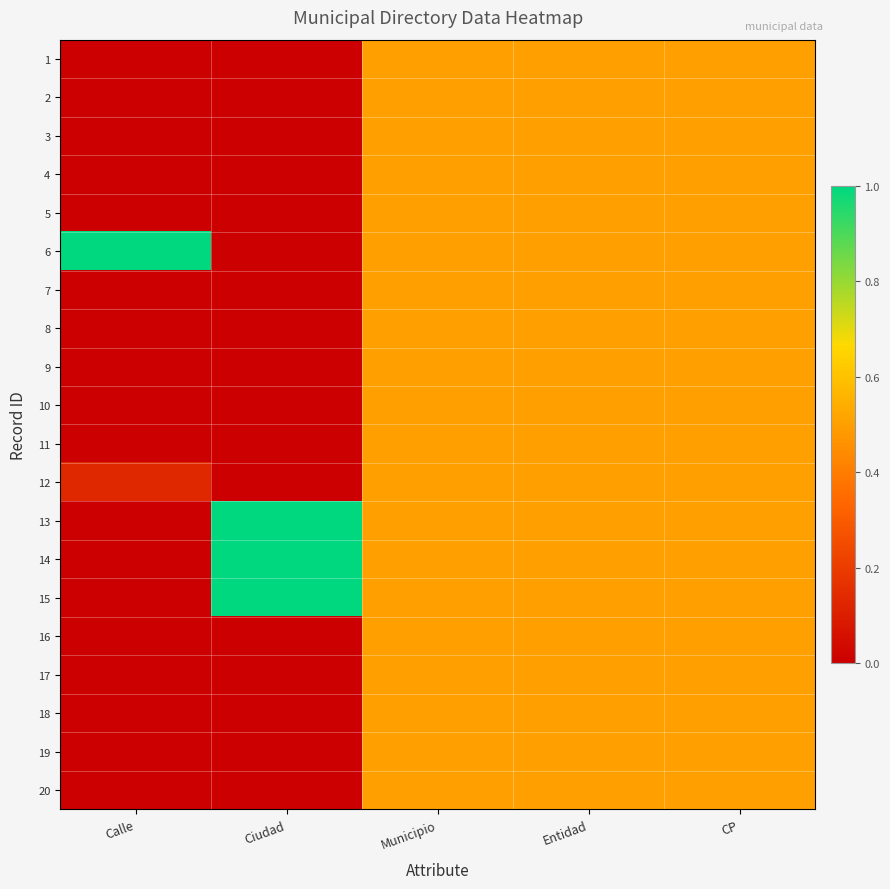

Which has a higher value, Ciudad or Calle?

Ciudad